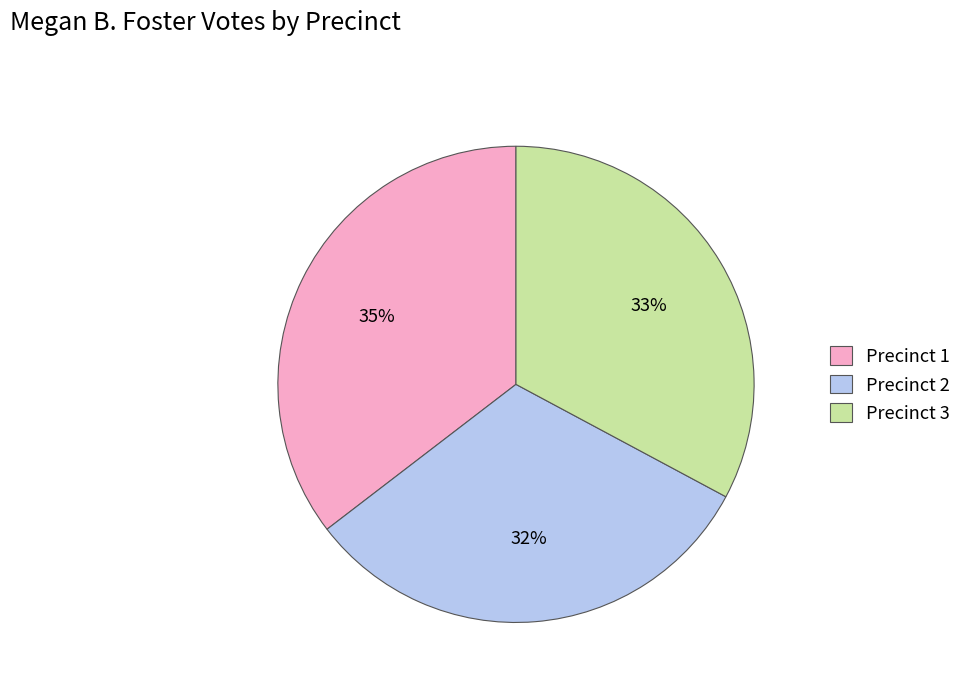

Which has a higher value, Precinct 3 or Precinct 2?

Precinct 3